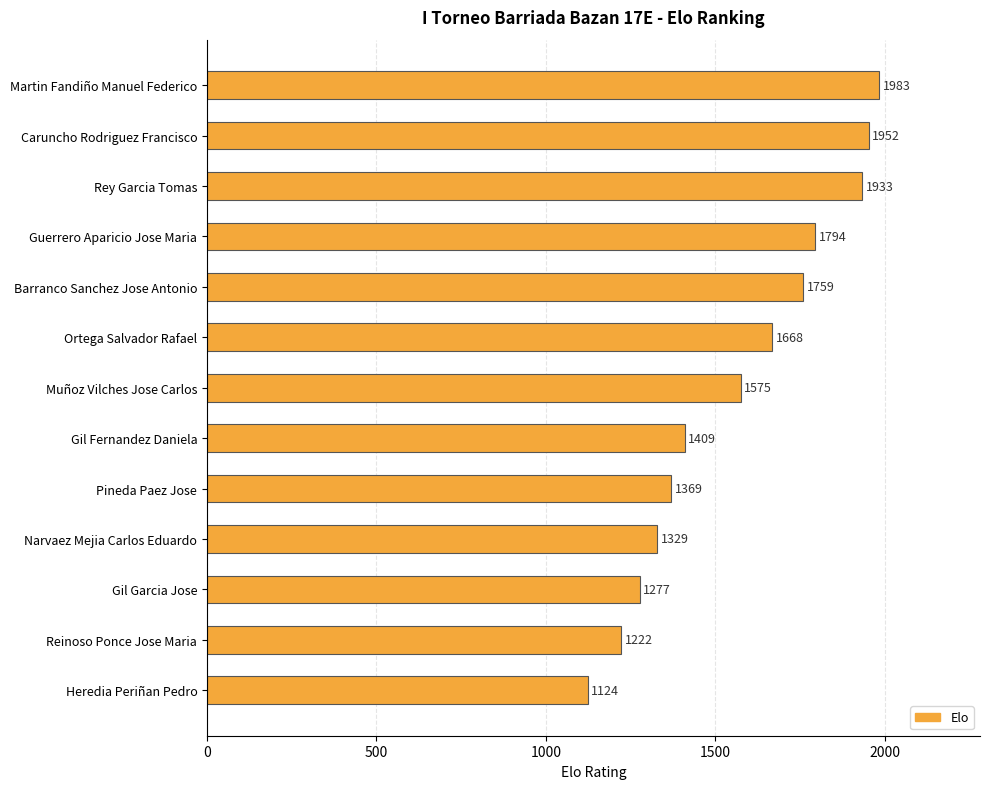

How many data points are less than 1575?

6